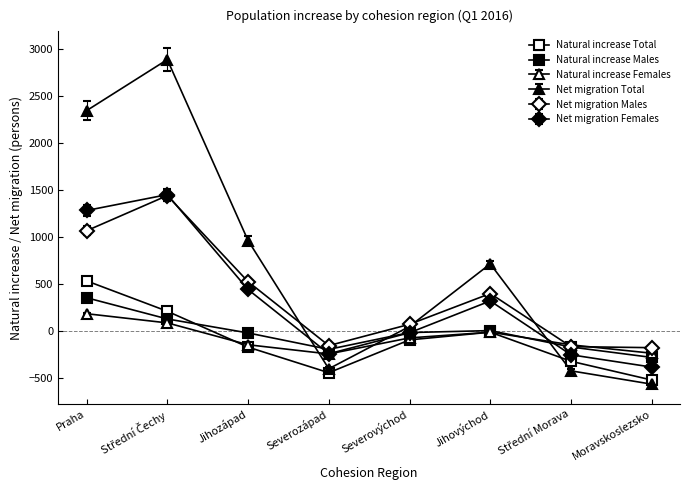

At which category does Natural increase Females reach its first local peak?

Jihovýchod